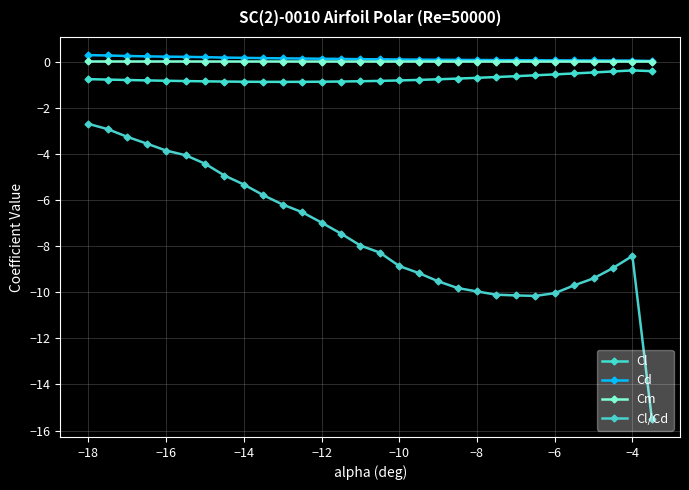

Rank the series by their maximum value, from lowest to highest.

Cl/Cd, Cl, Cm, Cd